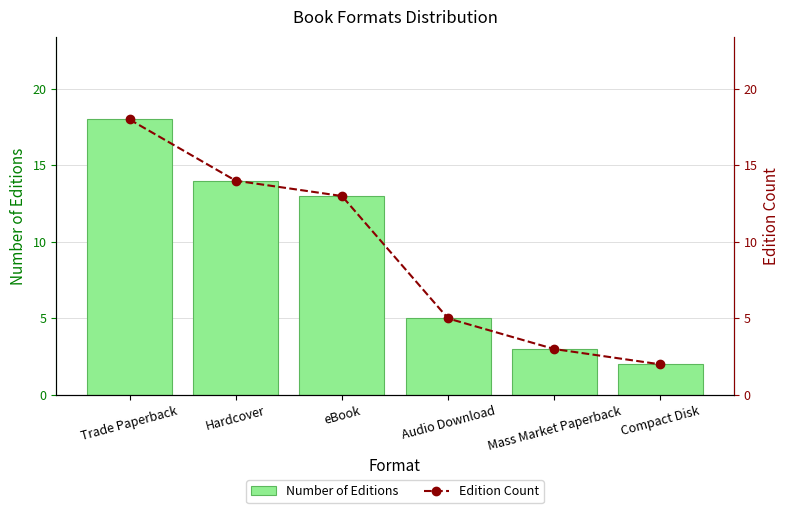

At which category is the sum across all series the highest?

Trade Paperback